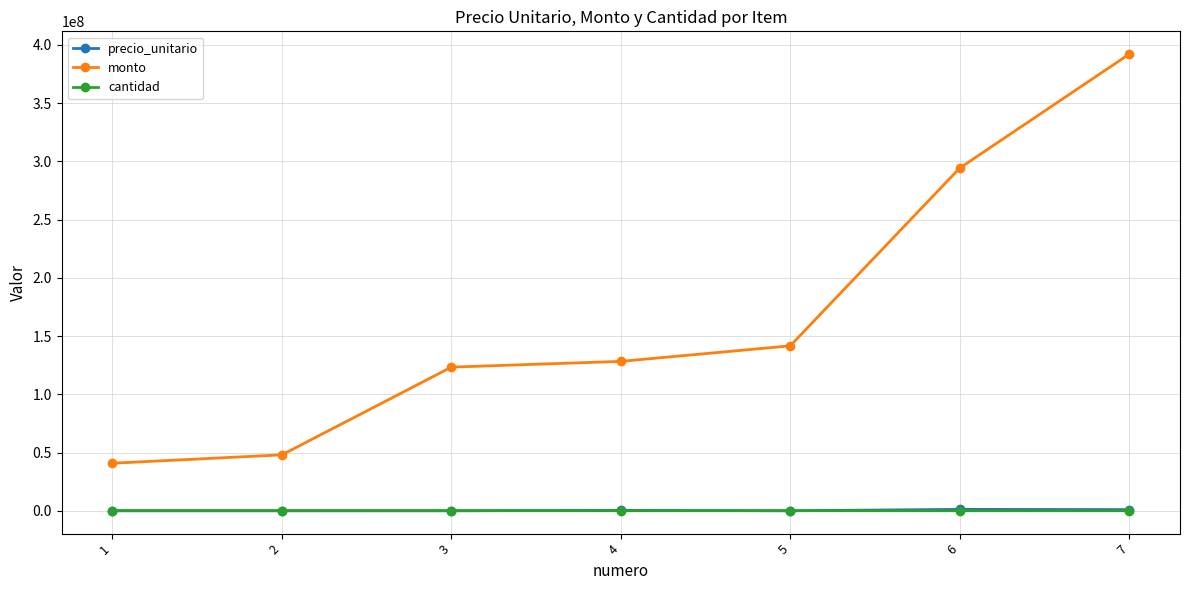

Is the value of monto at 5 greater than the value of cantidad at 7?

Yes